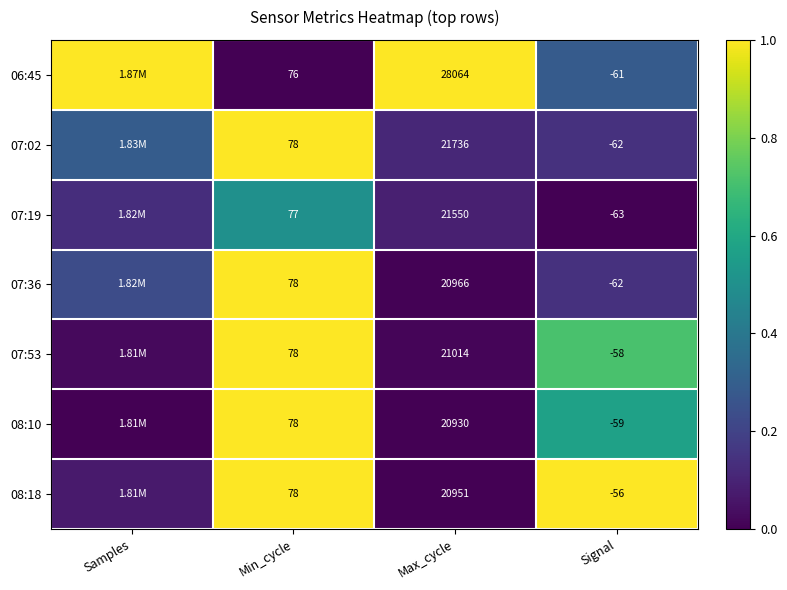

Rank the series by their maximum value, from highest to lowest.

06:45, 07:02, 07:36, 07:53, 08:10, 08:18, 07:19